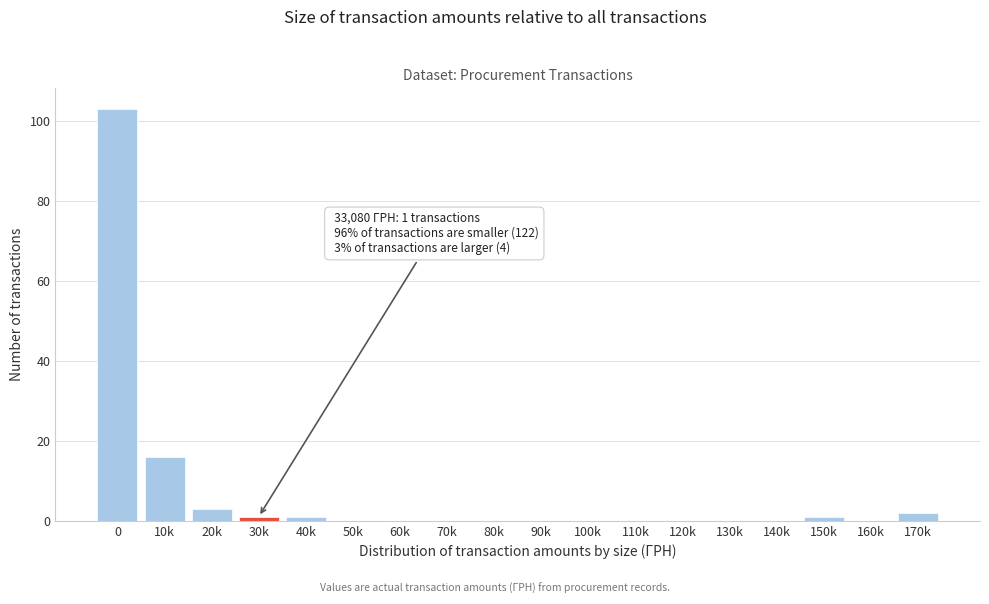

Reading left to right, transcribe all the data shown in this chart.

0=103	10k=16	20k=3	30k=1	40k=1	50k=0	60k=0	70k=0	80k=0	90k=0	100k=0	110k=0	120k=0	130k=0	140k=0	150k=1	160k=0	170k=2